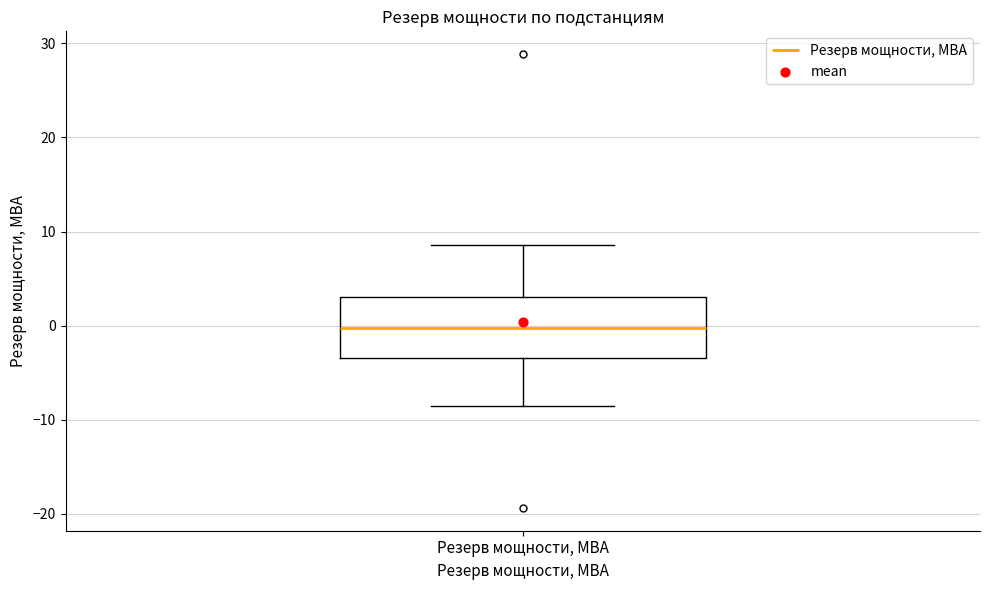

Transcribe this box plot: give where the median line is, the range the box spans, and where the two whiskers end, as read against the y-axis. The values are not printed on the chart, so give them approximately, as read against the axis.

median 0, box -3 to 3, whiskers -9 to 9